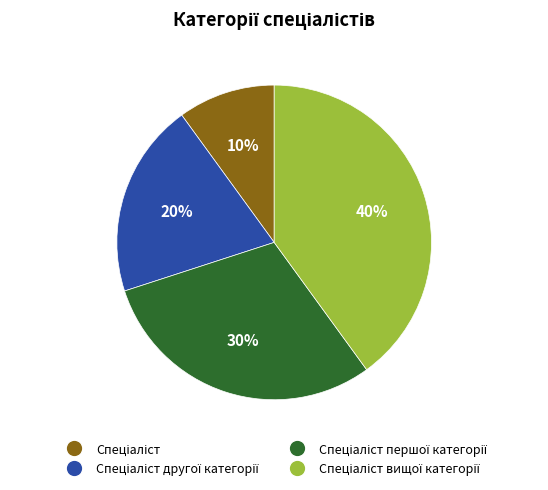

Count the number of slices in the pie.

4